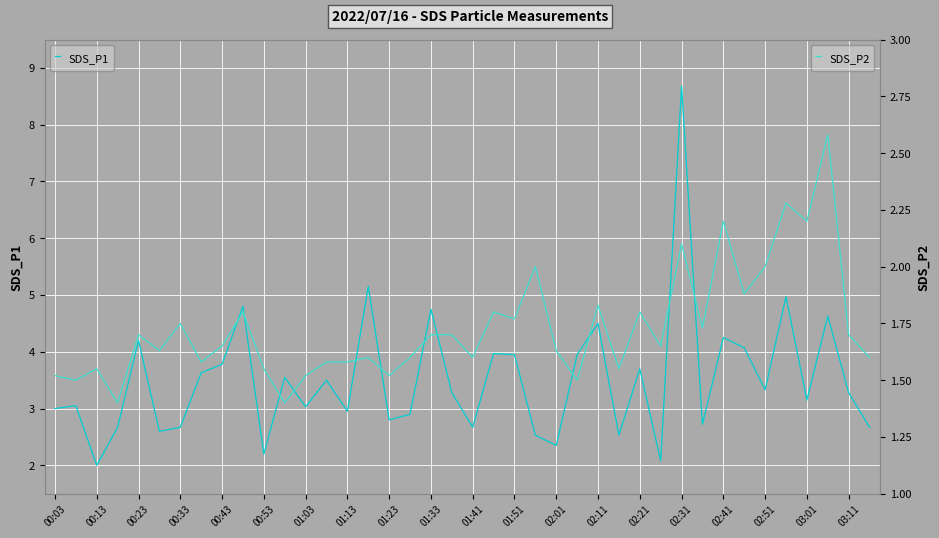

What is the maximum value shown in the chart?

8.7